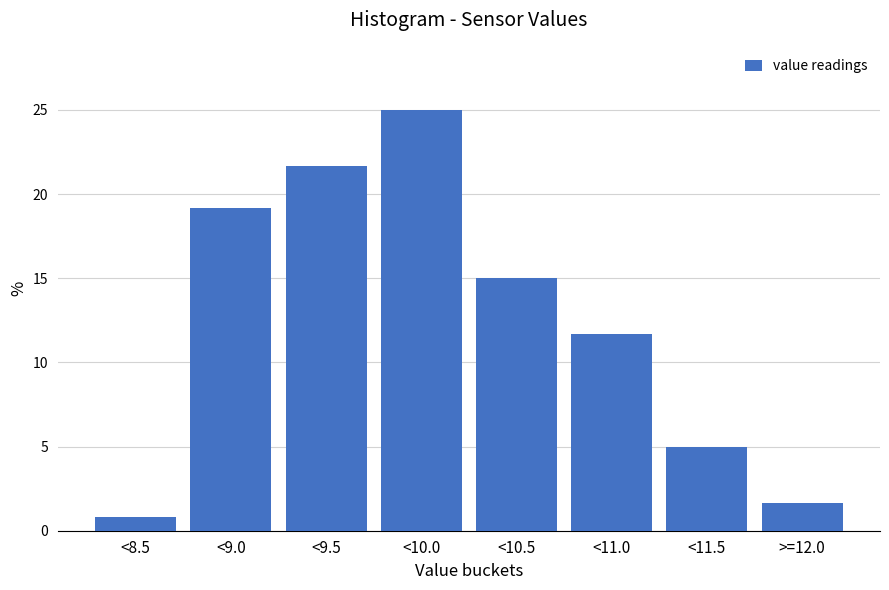

Reading left to right, what are all the values shown in this chart?

0.8	19.2	21.7	25.0	15.0	11.7	5.0	1.7